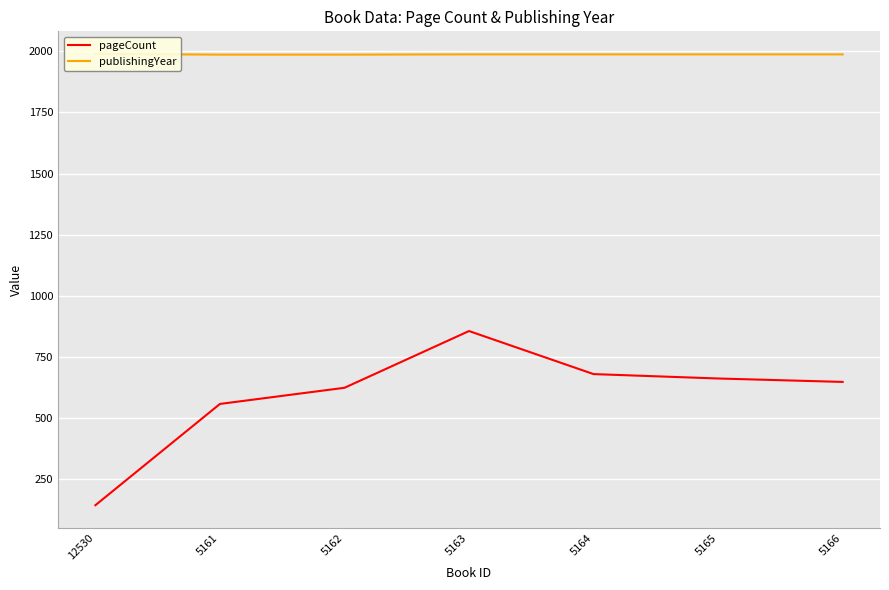

What is the label of the 6th point from the left?

5165